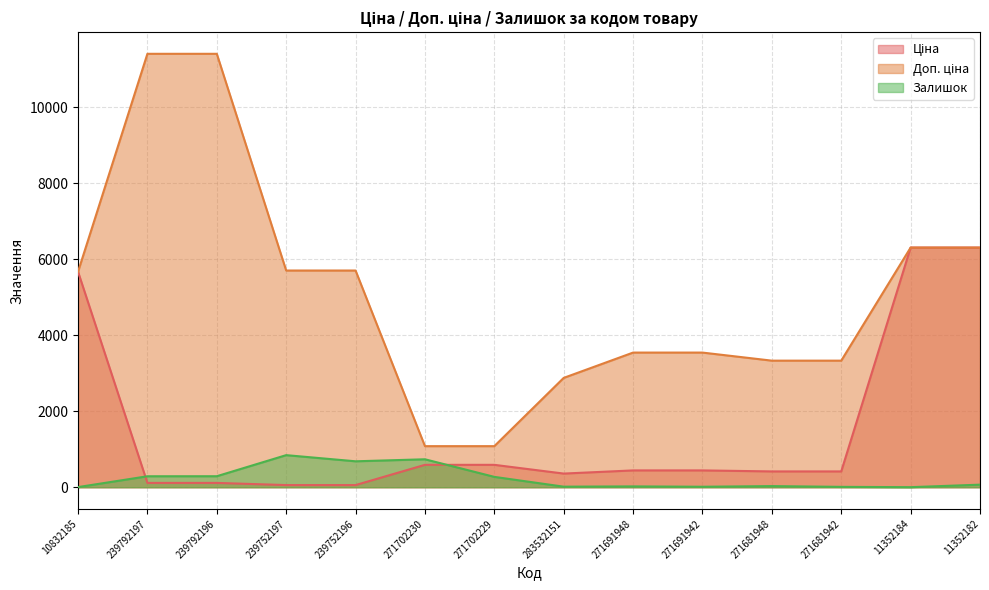

What is the total value across all series at 239752196?

6445.1